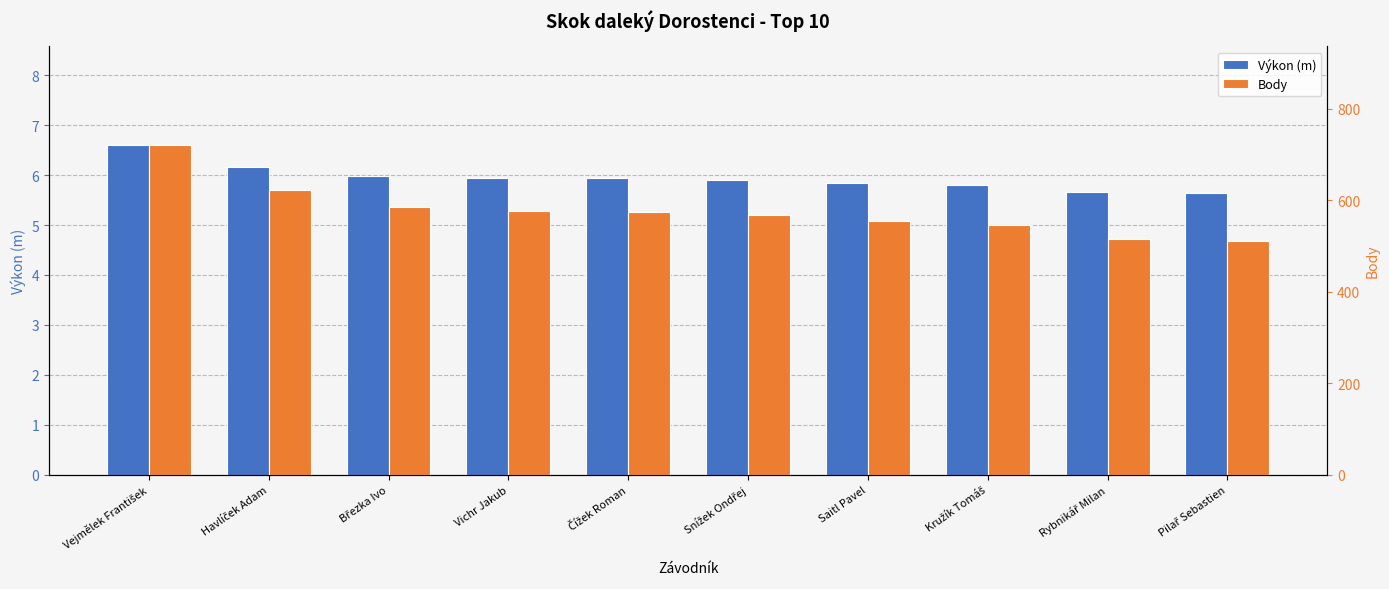

How many data points does each series have?

10